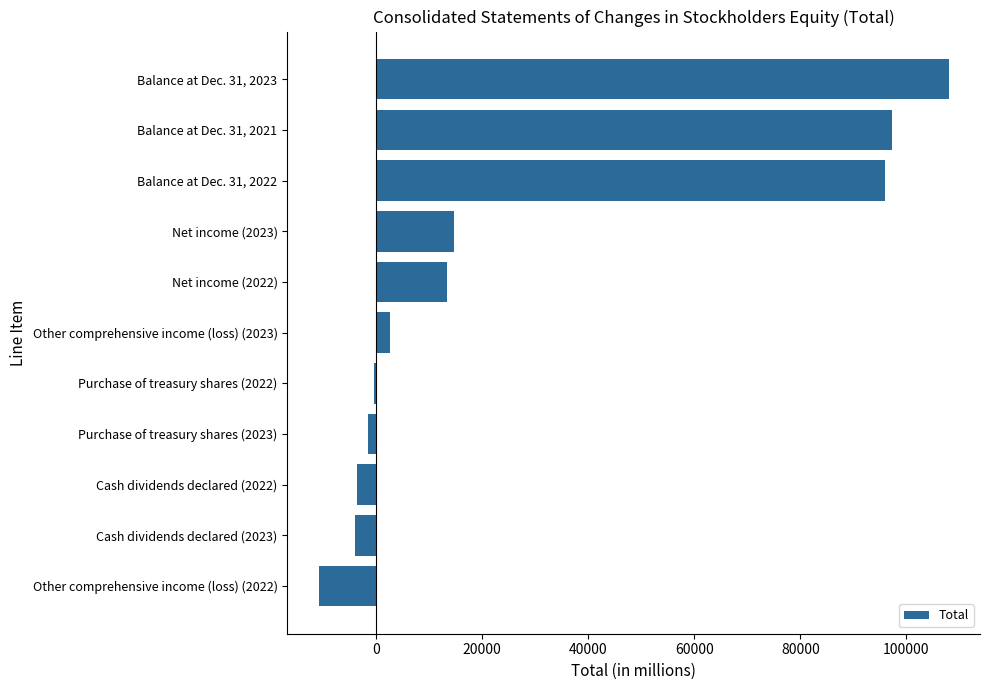

Where is the data nearest to the value 48572?

Net income (2023)